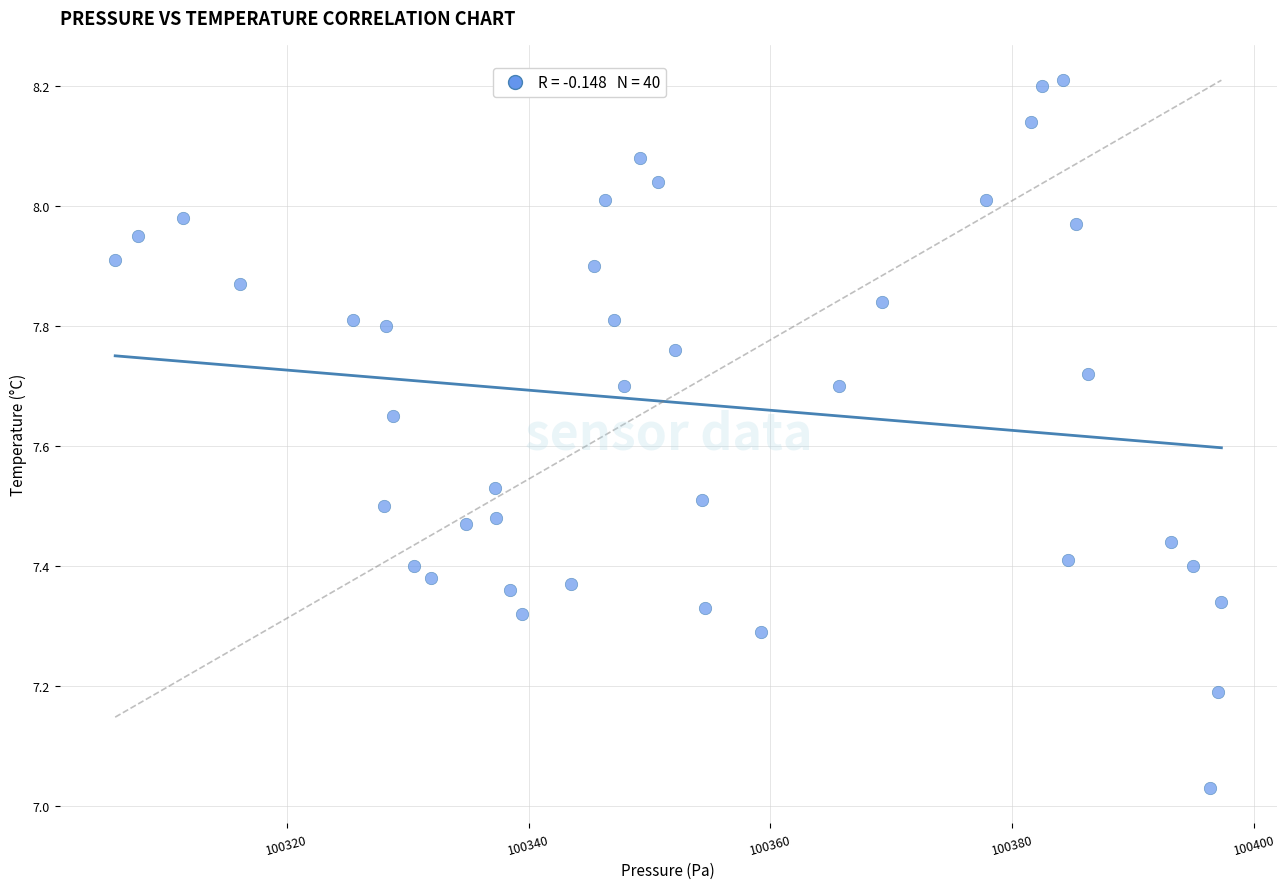

What is the range of X values (max minus min)?

91.5